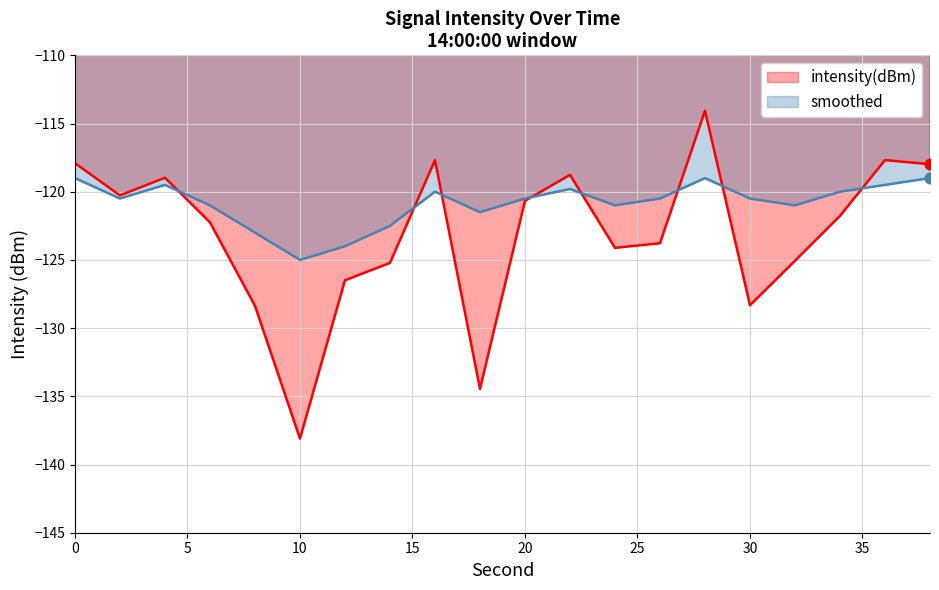

What is the total value across all series at 16?

-237.7